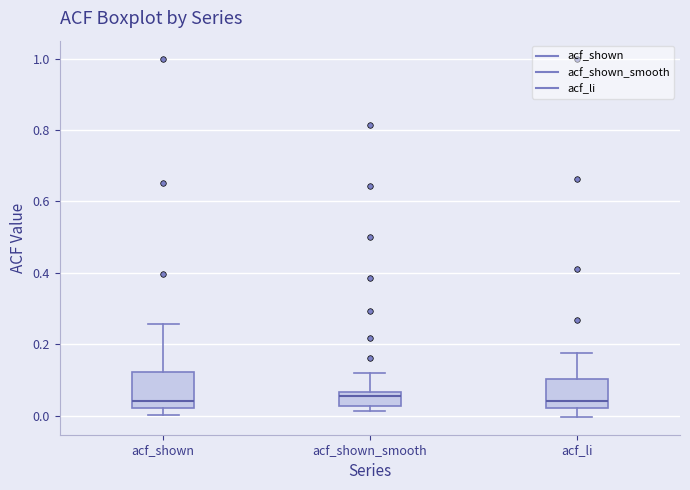

Where is the upper edge of the box for acf_shown on the y-axis? The values are not printed on the chart, so give them approximately, as read against the axis.

0.12